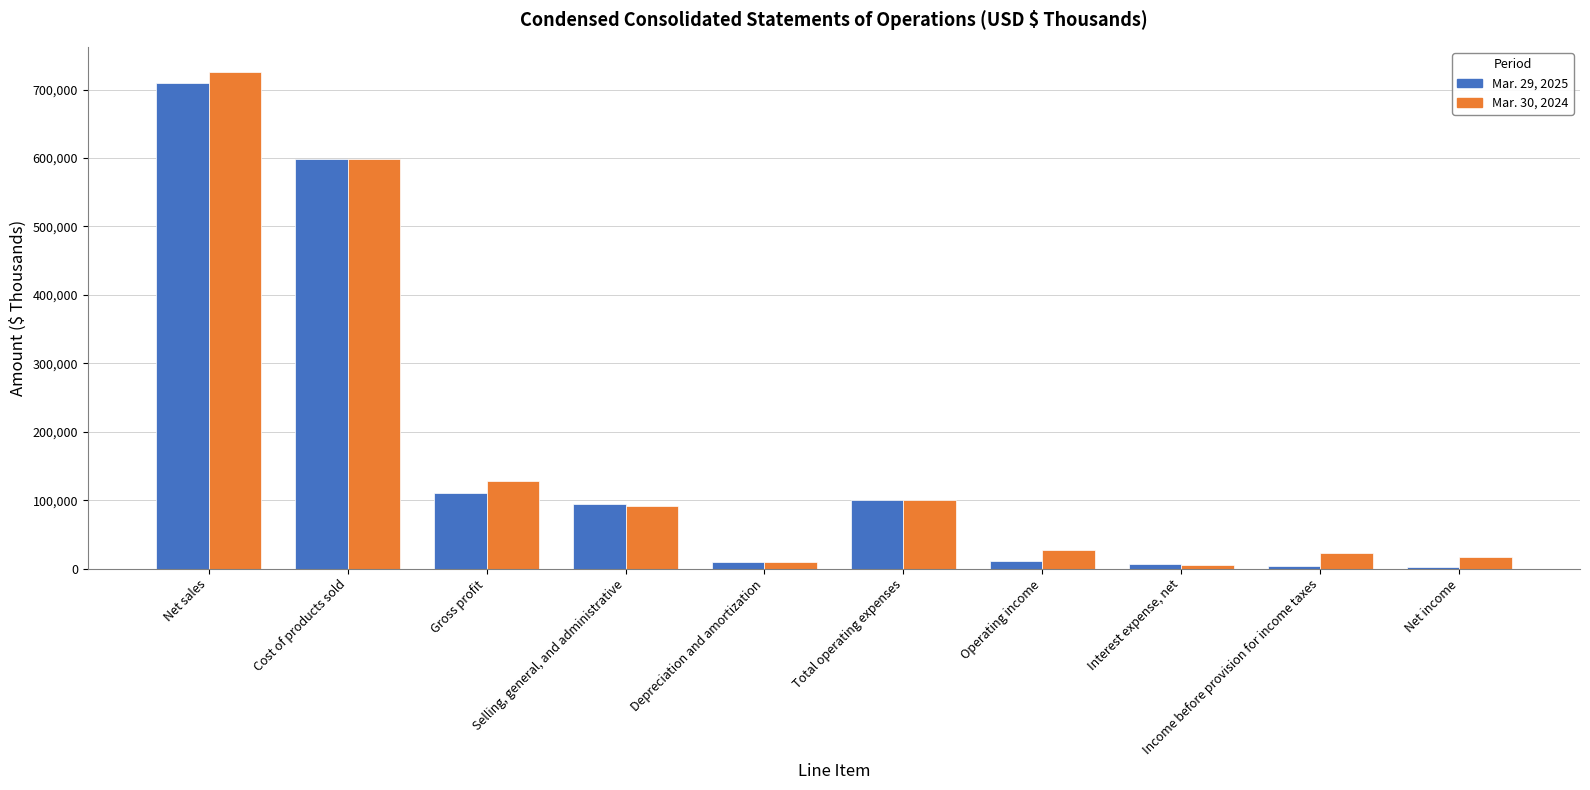

At which label does Mar. 30, 2024 first exceed 91250?

Net sales